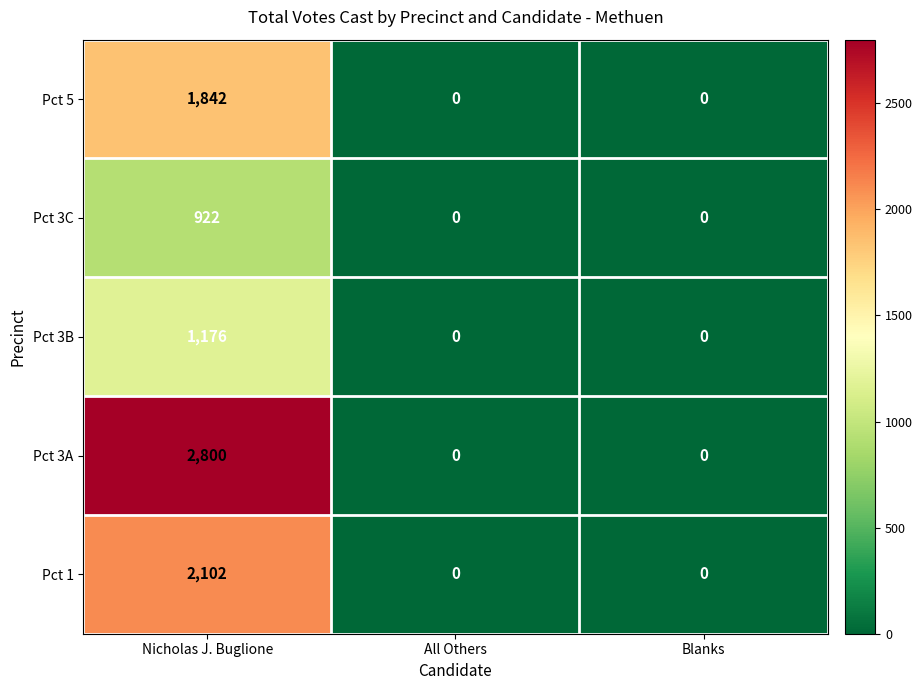

Which series has the widest spread of values?

Pct 3A